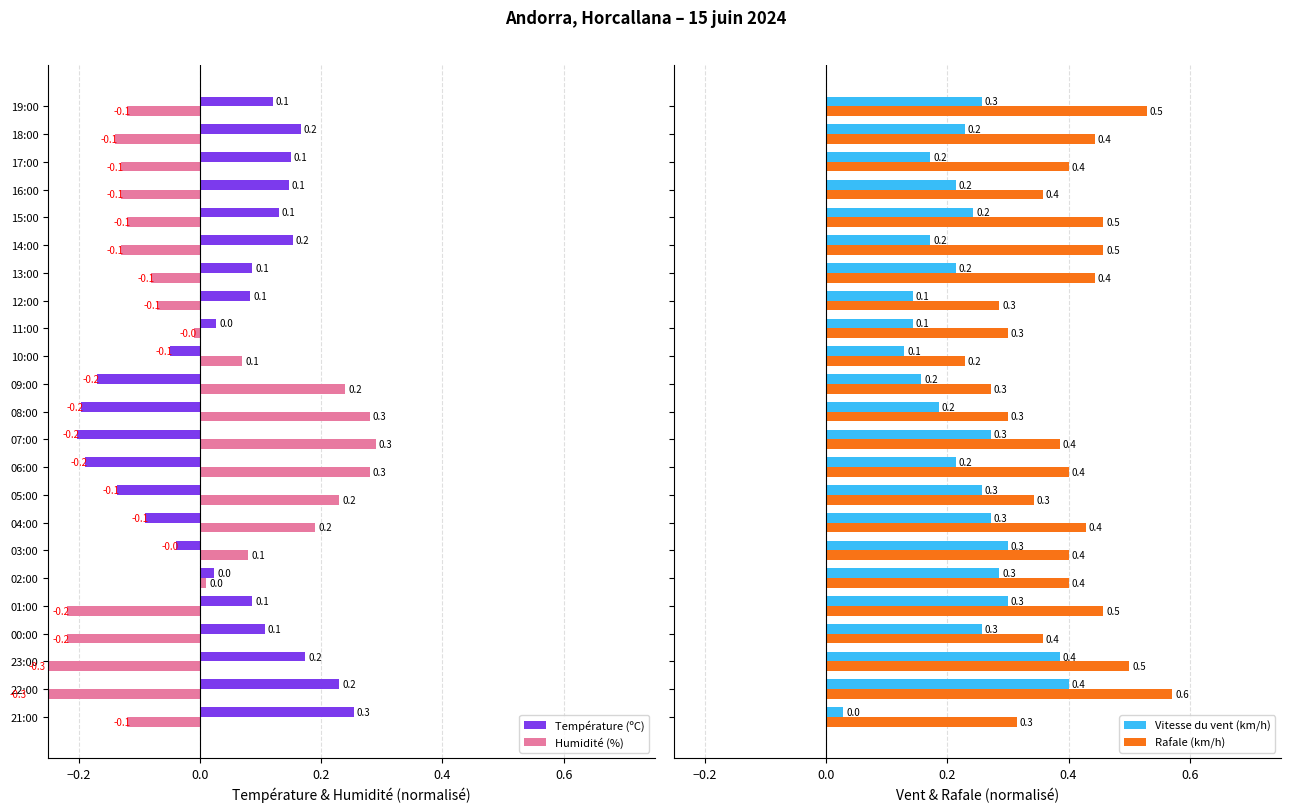

What is the highest value of the Vitesse du vent (km/h) series?

0.4